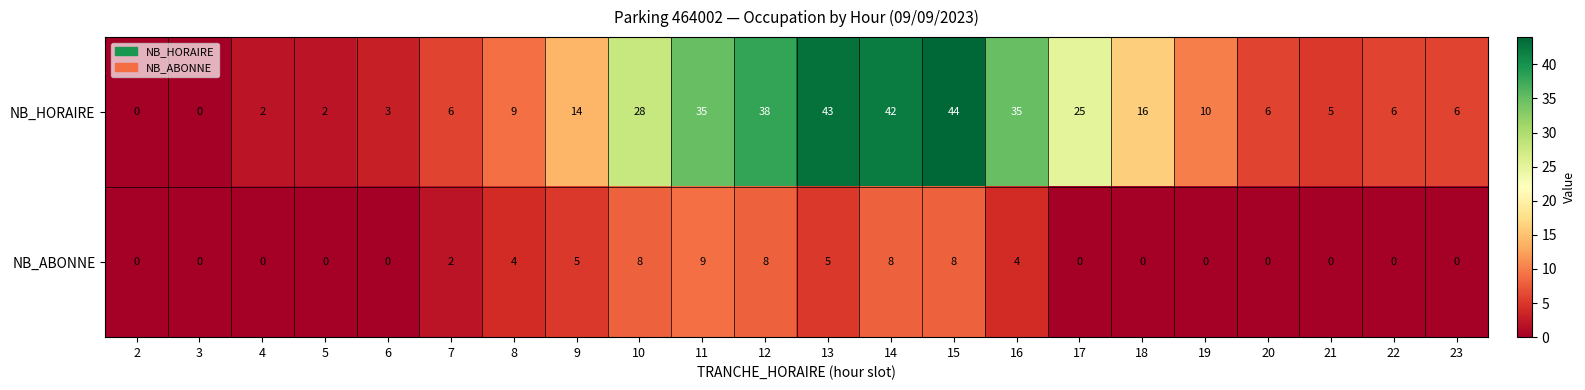

At how many categories does at least one series exceed 12?

10